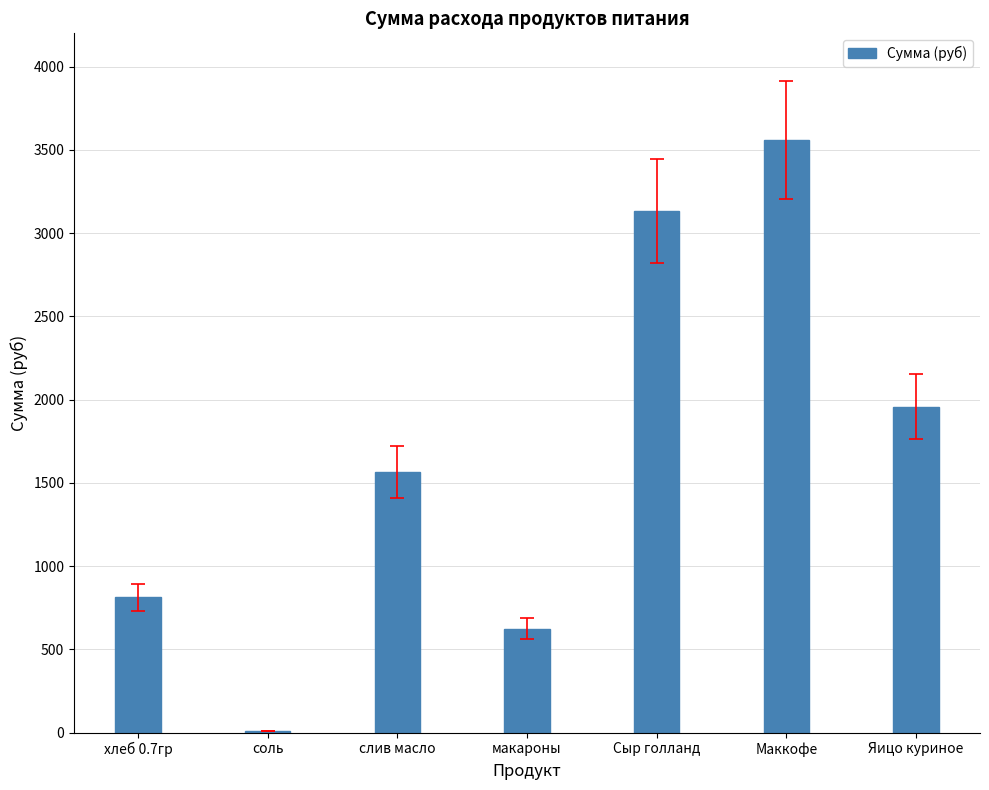

Between Маккофе and слив масло, which is larger?

Маккофе